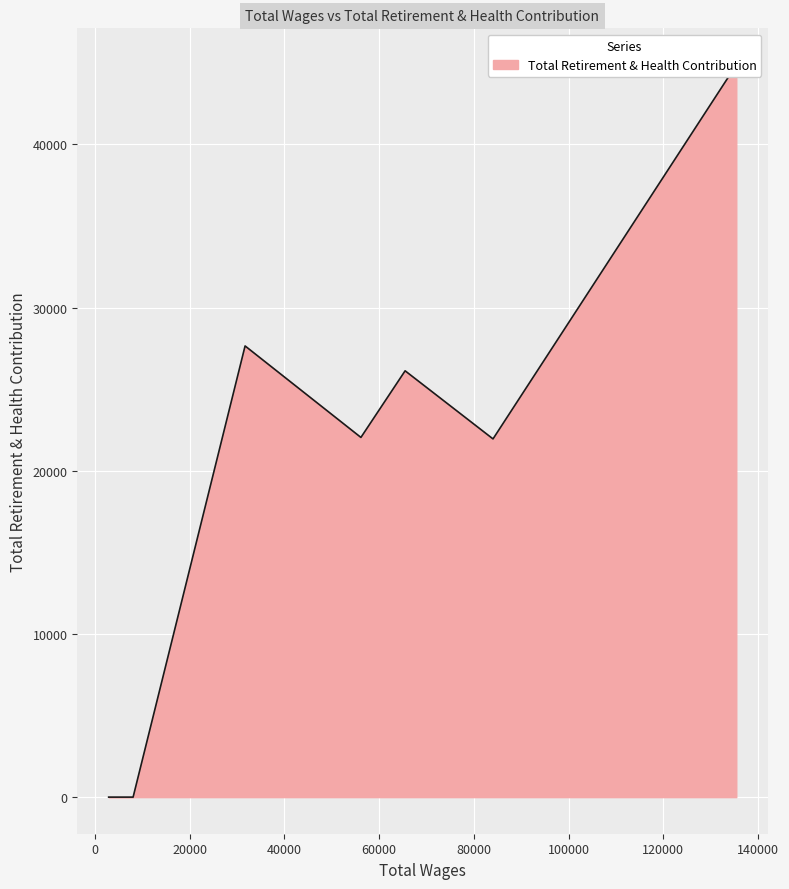

What is the maximum value shown in the chart?

44874